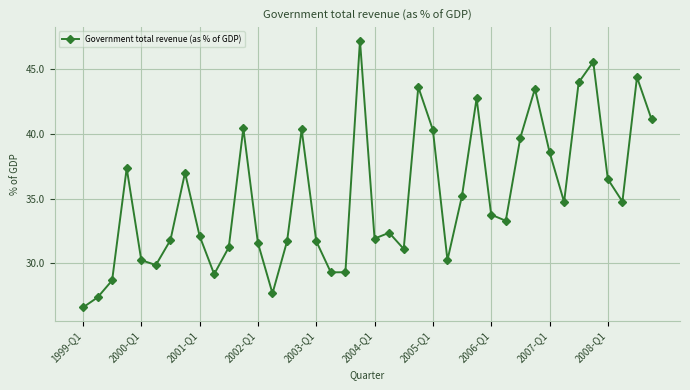

What is the value of the 20th point from the left?

47.2